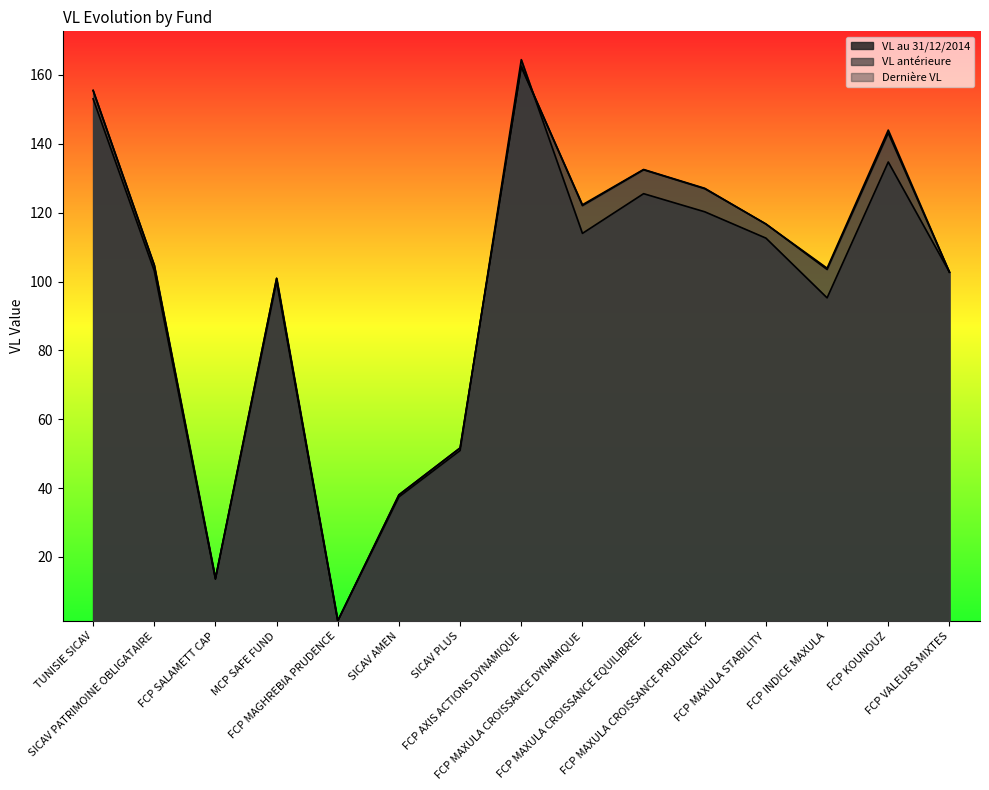

Rank the categories by Dernière VL value from lowest to highest.

FCP MAGHREBIA PRUDENCE, FCP SALAMETT CAP, SICAV AMEN, SICAV PLUS, MCP SAFE FUND, FCP VALEURS MIXTES, FCP INDICE MAXULA, SICAV PATRIMOINE OBLIGATAIRE, FCP MAXULA STABILITY, FCP MAXULA CROISSANCE DYNAMIQUE, FCP MAXULA CROISSANCE PRUDENCE, FCP MAXULA CROISSANCE EQUILIBREE, FCP KOUNOUZ, TUNISIE SICAV, FCP AXIS ACTIONS DYNAMIQUE